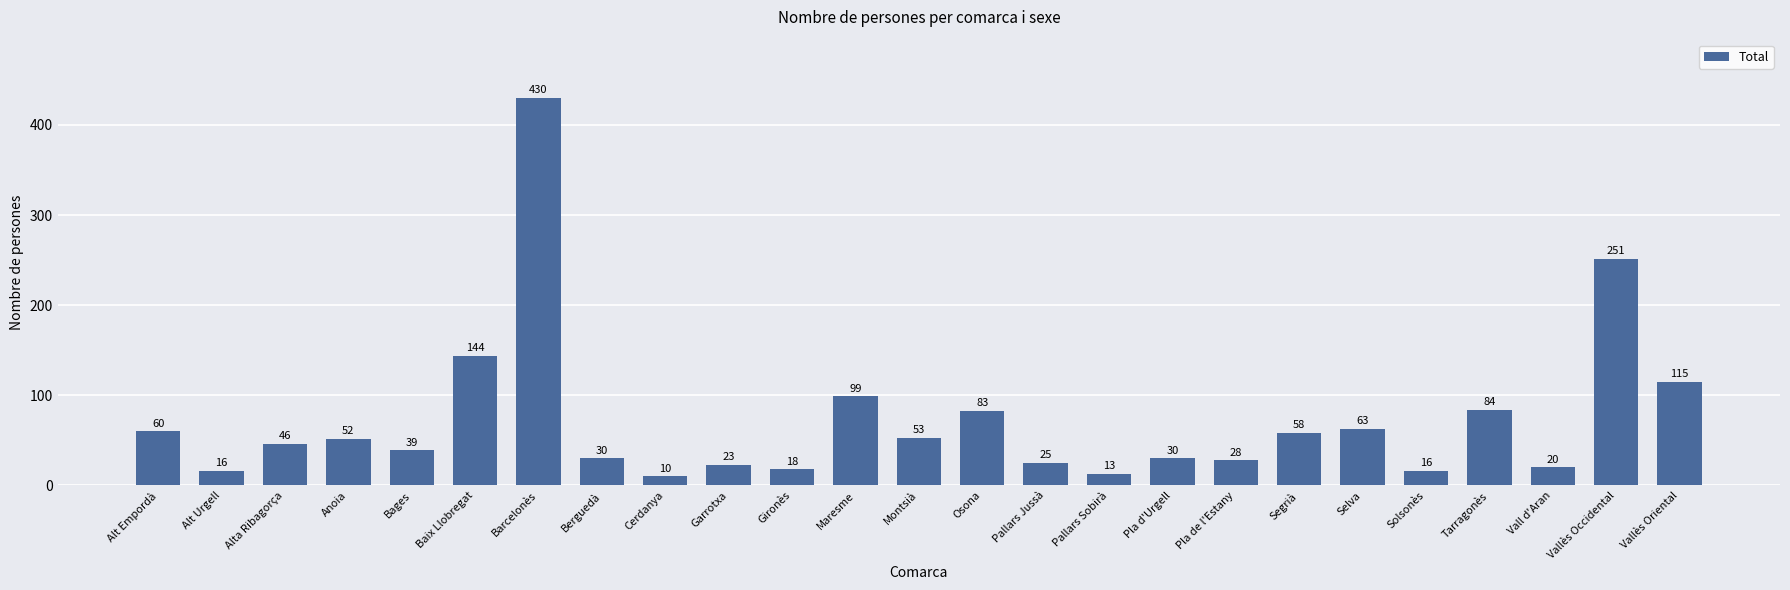

The chart shows a value of 16 at Solsonès. True or false?

True